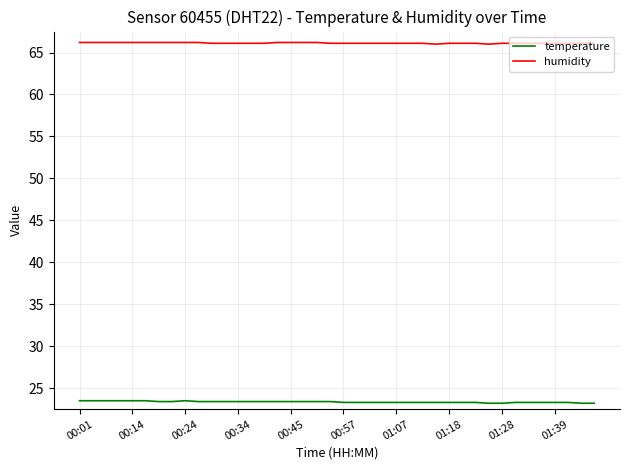

What is the minimum value for temperature?

23.2